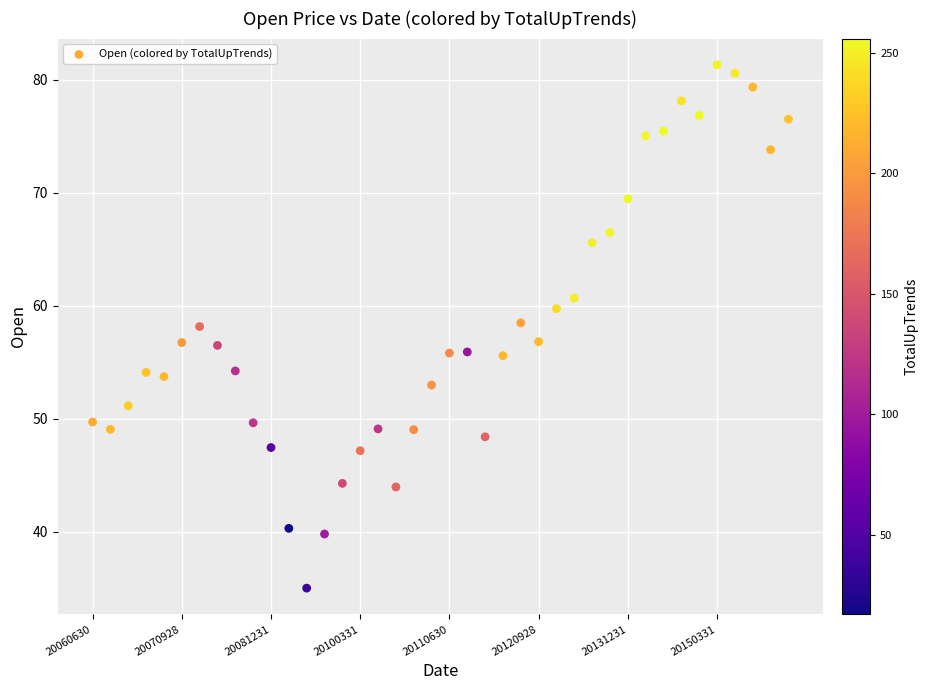

What is the range of Y values (max minus min)?

46.3